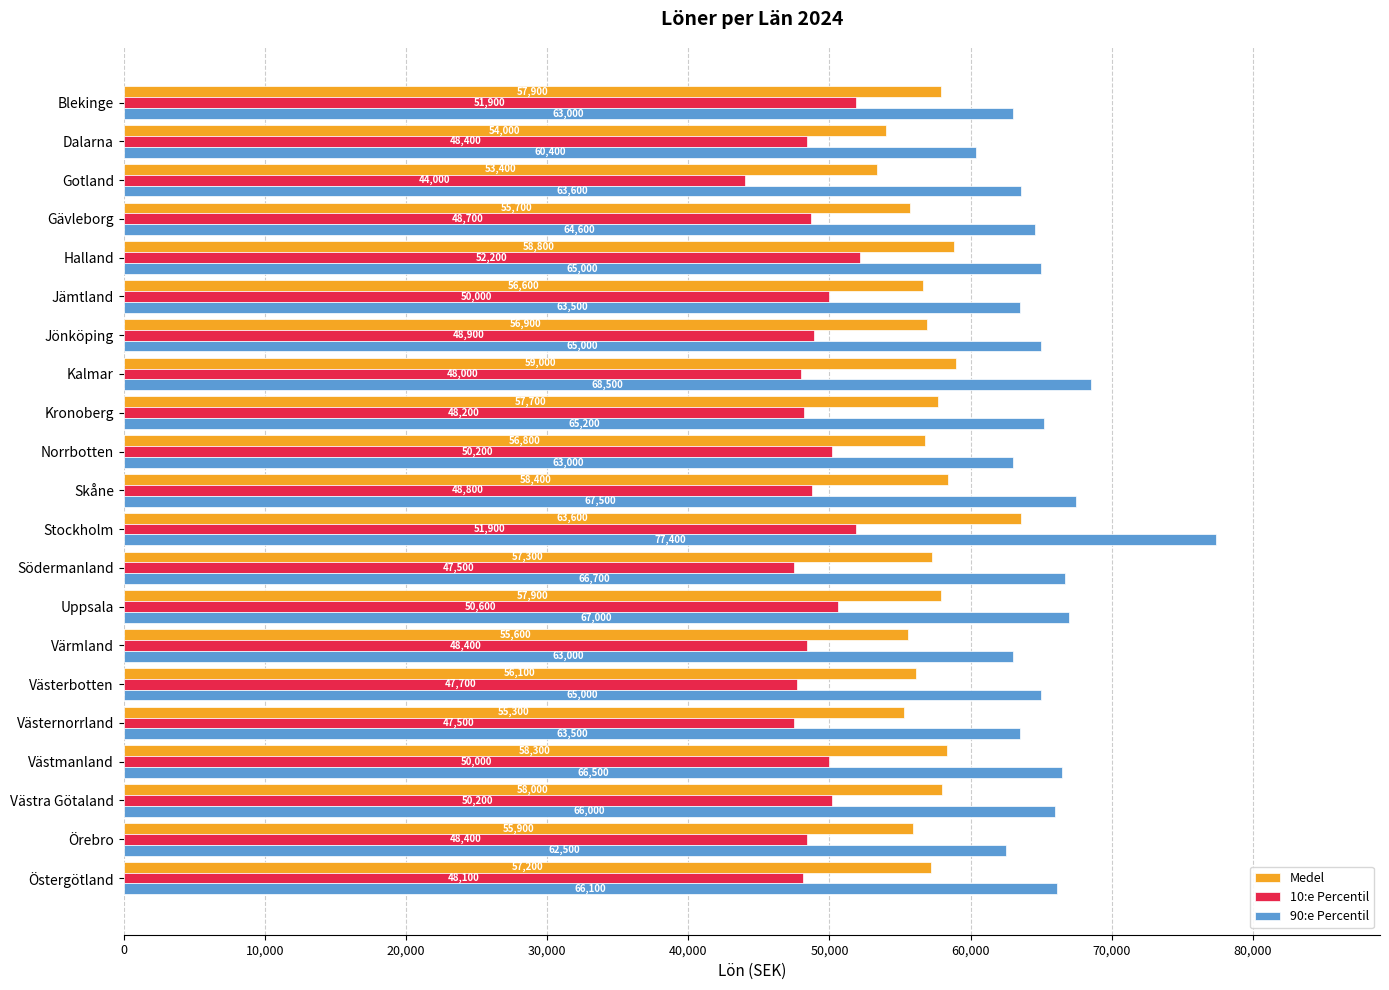

The value of Medel at Dalarna is 54000. True or false?

True